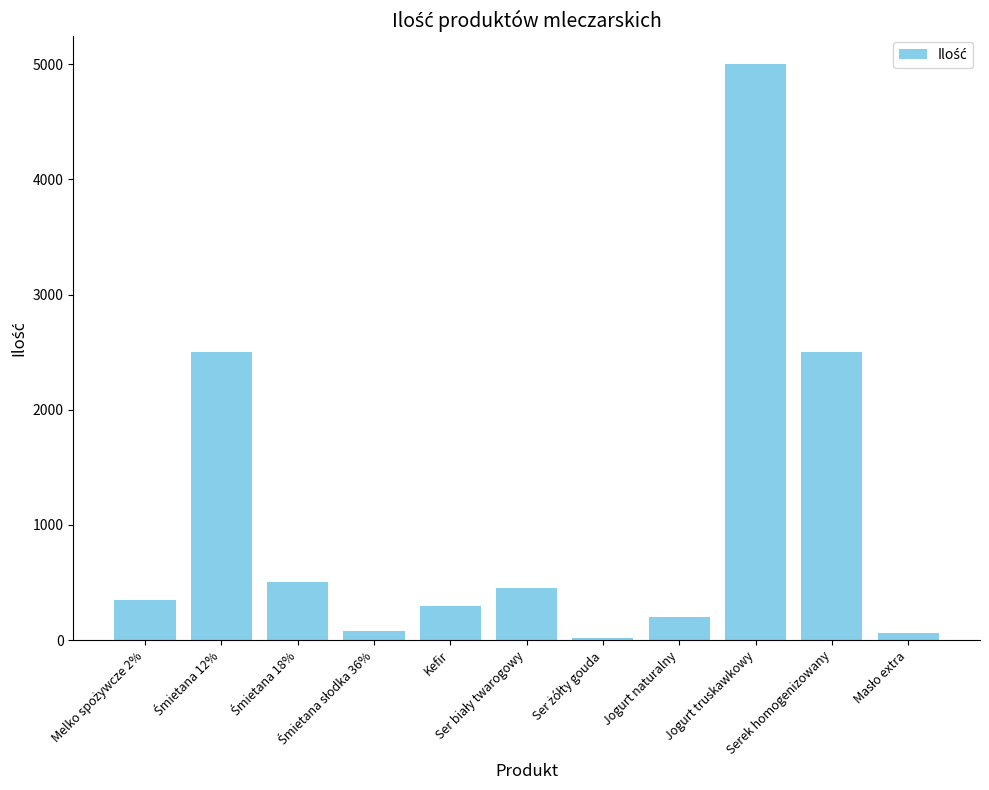

What is the greatest value displayed?

5000